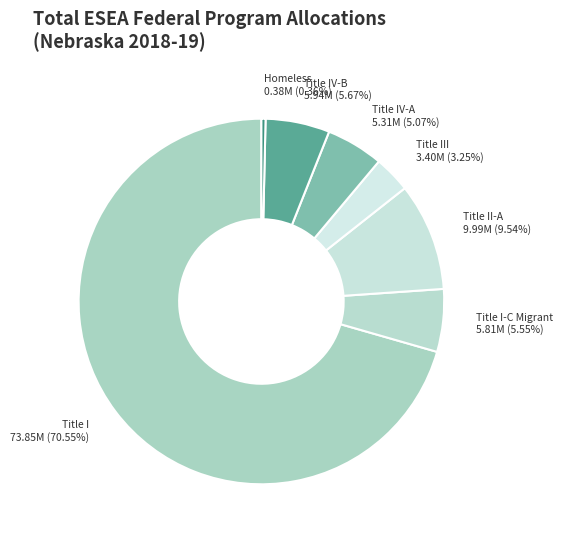

True or false: Title IV-B accounts for 1% of the total.

False